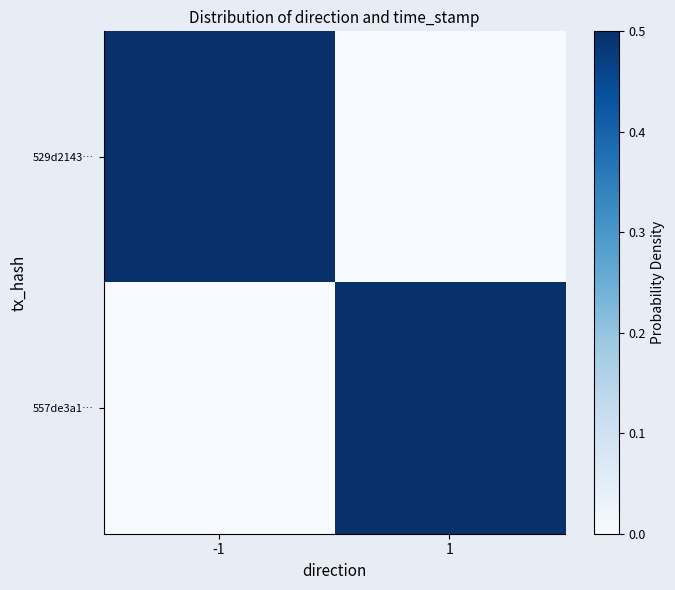

Reading left to right, extract all data points from this chart.

529d2143…: -1=0.5	1=0.0
557de3a1…: -1=0.0	1=0.5